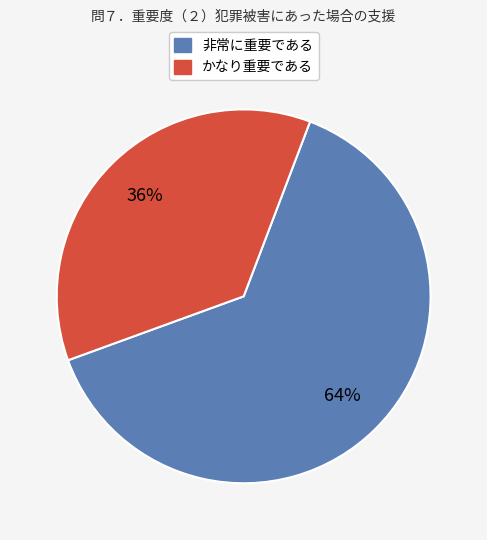

Does any single category account for the majority?

Yes